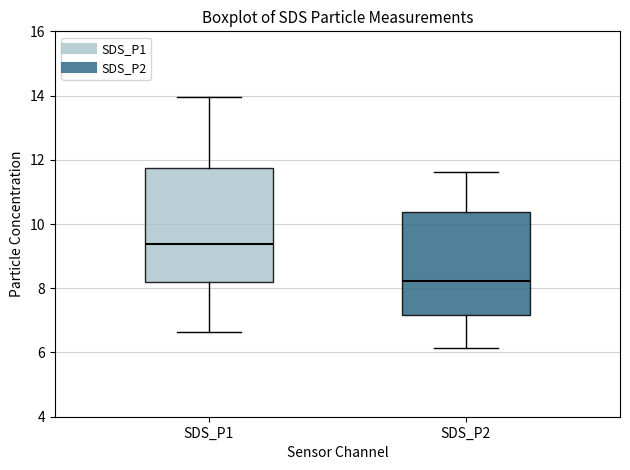

Where is the upper edge of the box for SDS_P1 on the y-axis? The values are not printed on the chart, so give them approximately, as read against the axis.

11.8